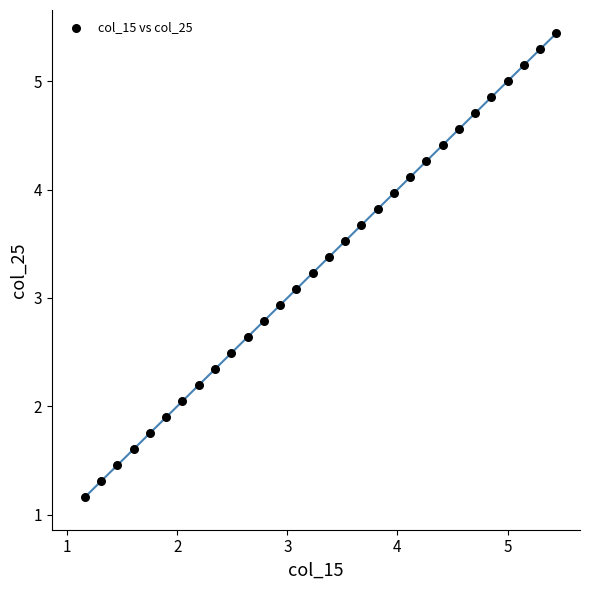

What is the range of Y values (max minus min)?

4.3